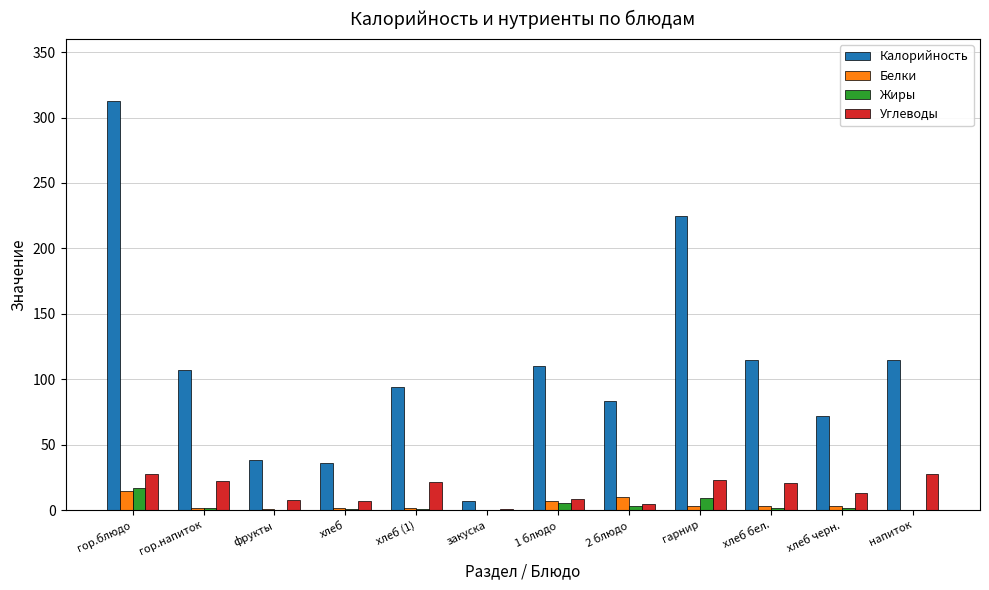

What is the difference between the Белки values at хлеб and гарнир?

1.4